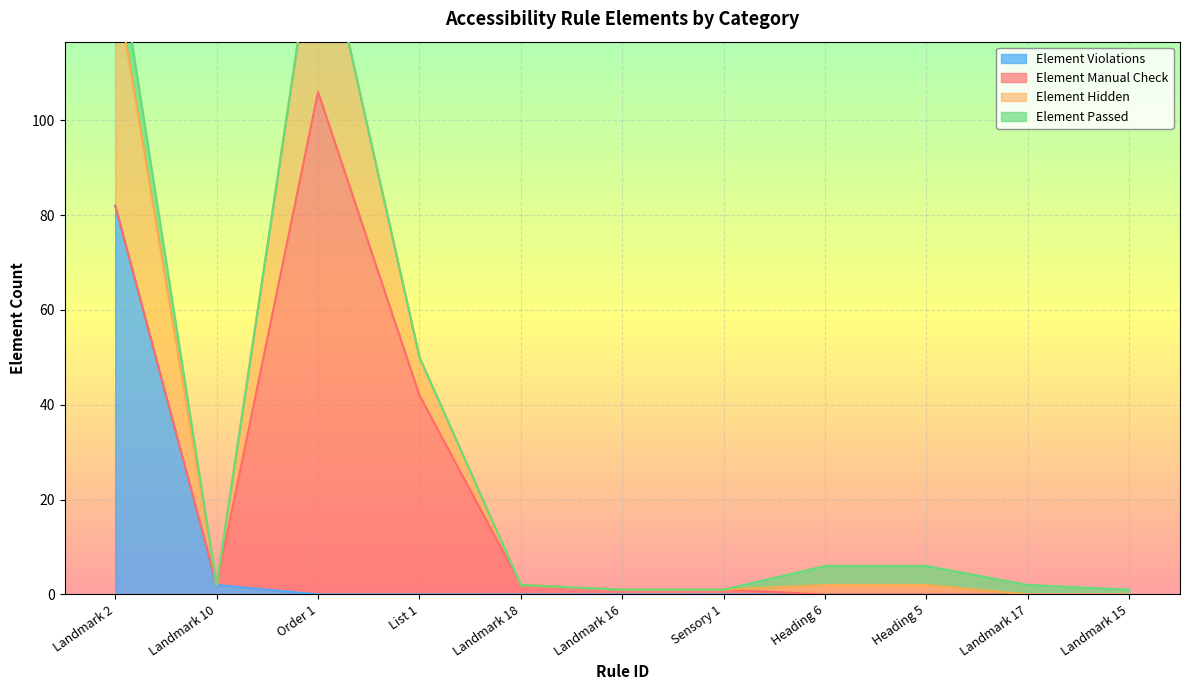

What is the maximum value shown in the chart?

145